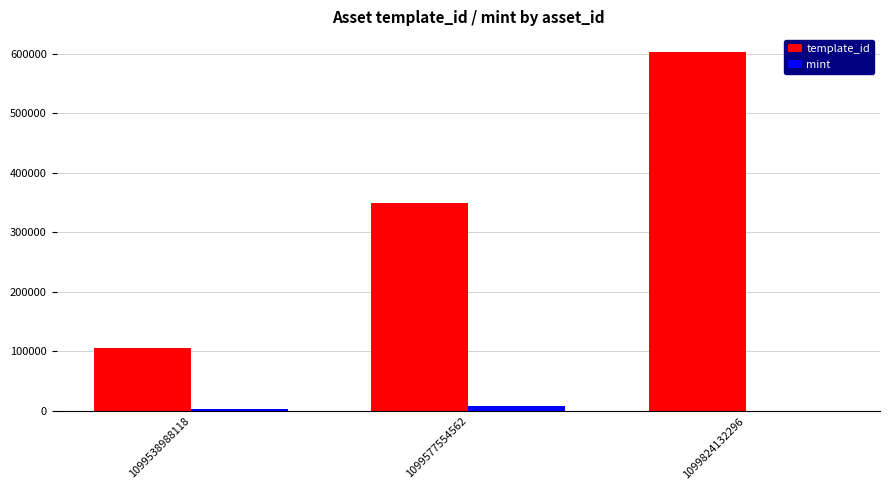

How many groups of bars are there?

3